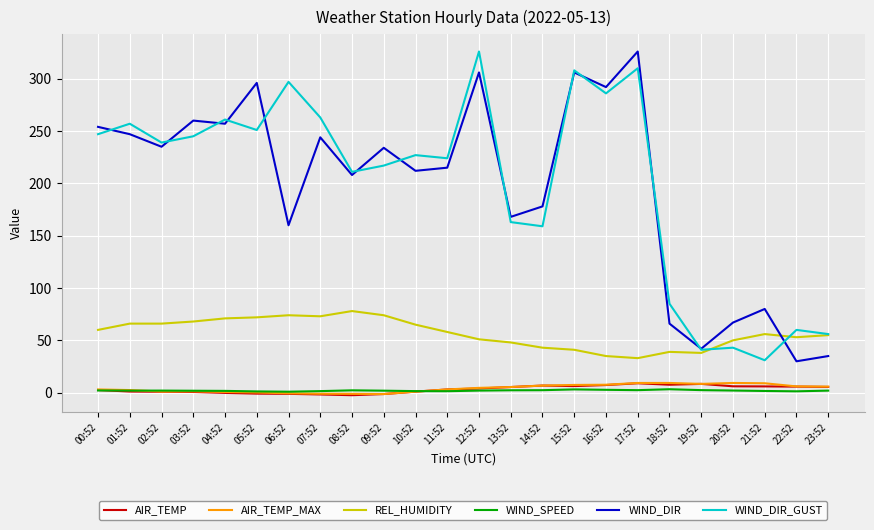

At which category does WIND_DIR_GUST reach its first local valley?

02:52